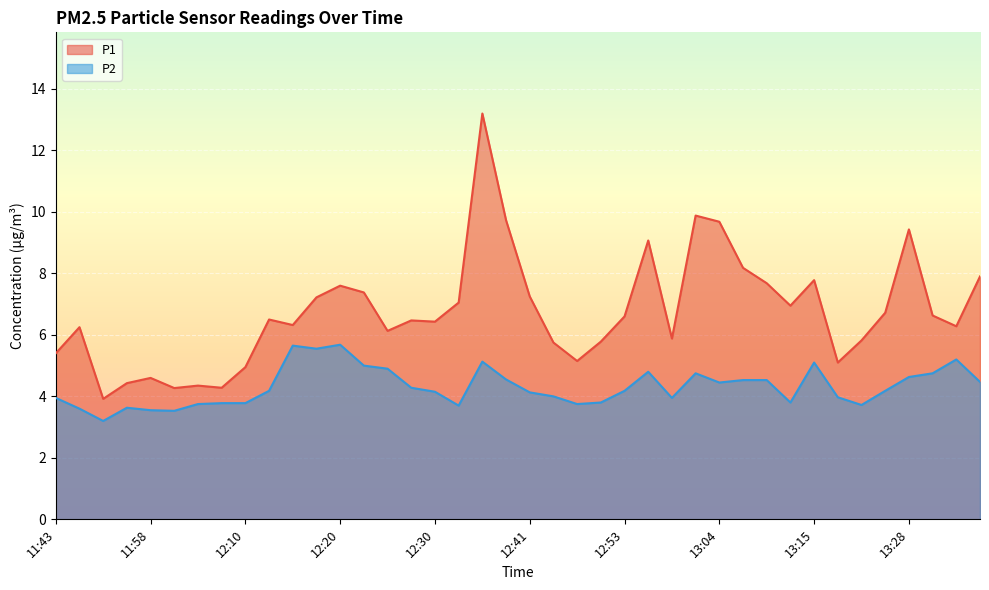

Rank the series by their maximum value, from lowest to highest.

P2, P1